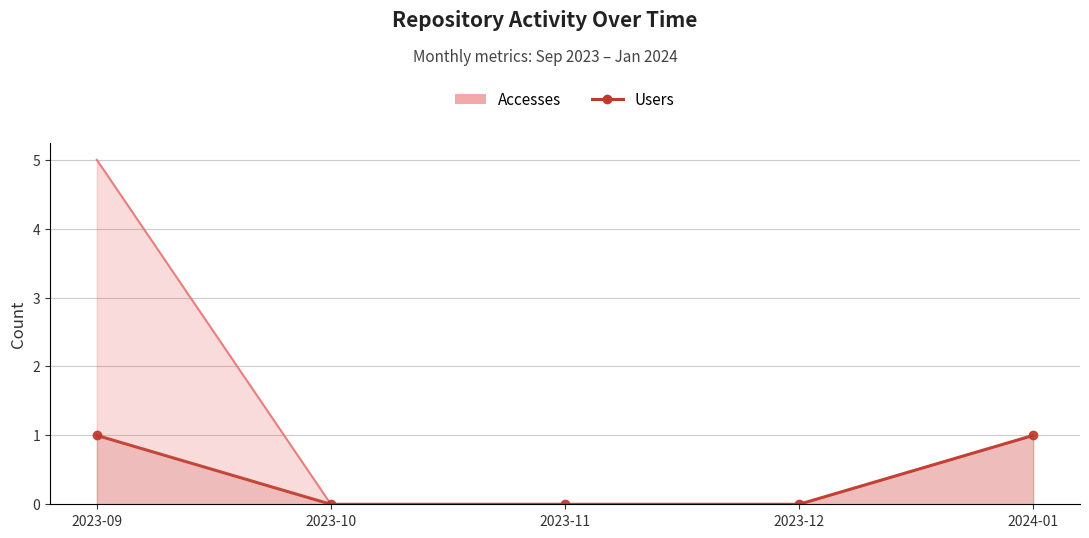

The chart shows a value of 0 at 2023-12. True or false?

False